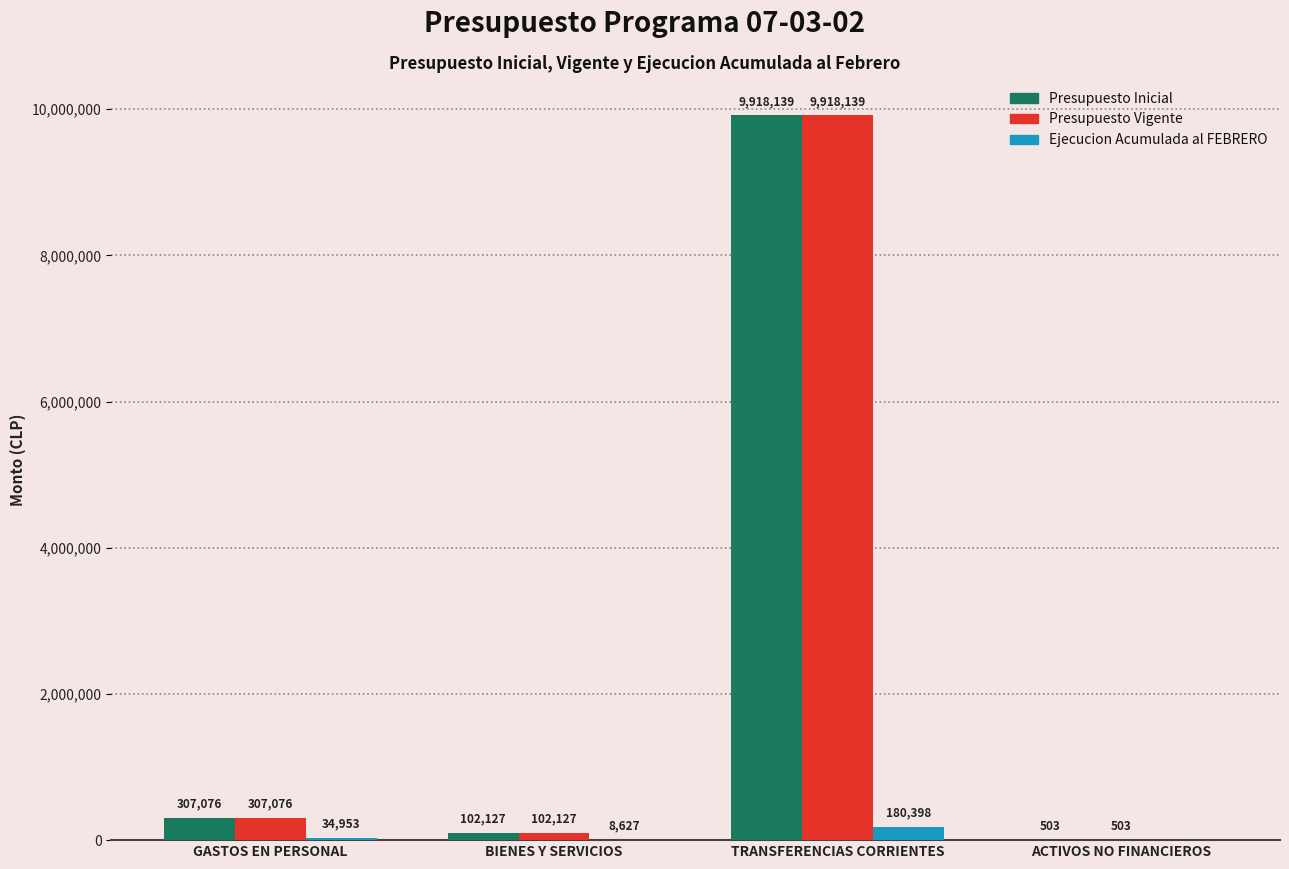

Reading left to right, what are all the values shown in this chart?

Presupuesto Inicial: 307076	102127	9918139	503
Presupuesto Vigente: 307076	102127	9918139	503
Ejecucion Acumulada al FEBRERO: 34953	8627	180398	0